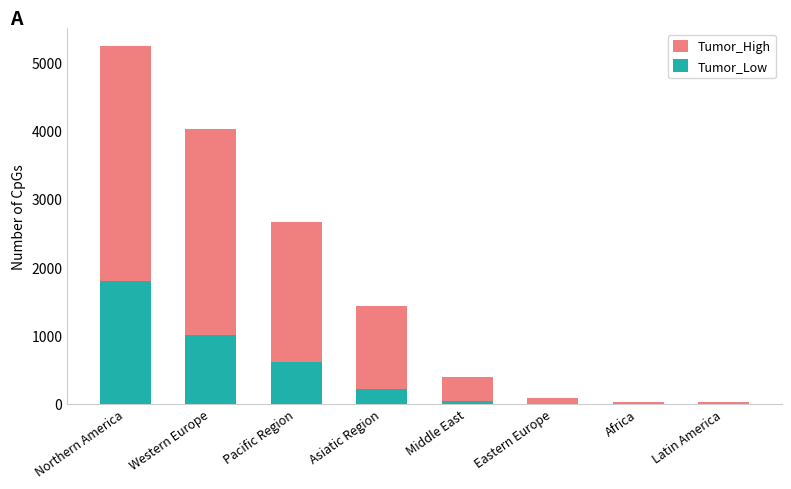

What is the spread (max minus min) of values at Eastern Europe?

84